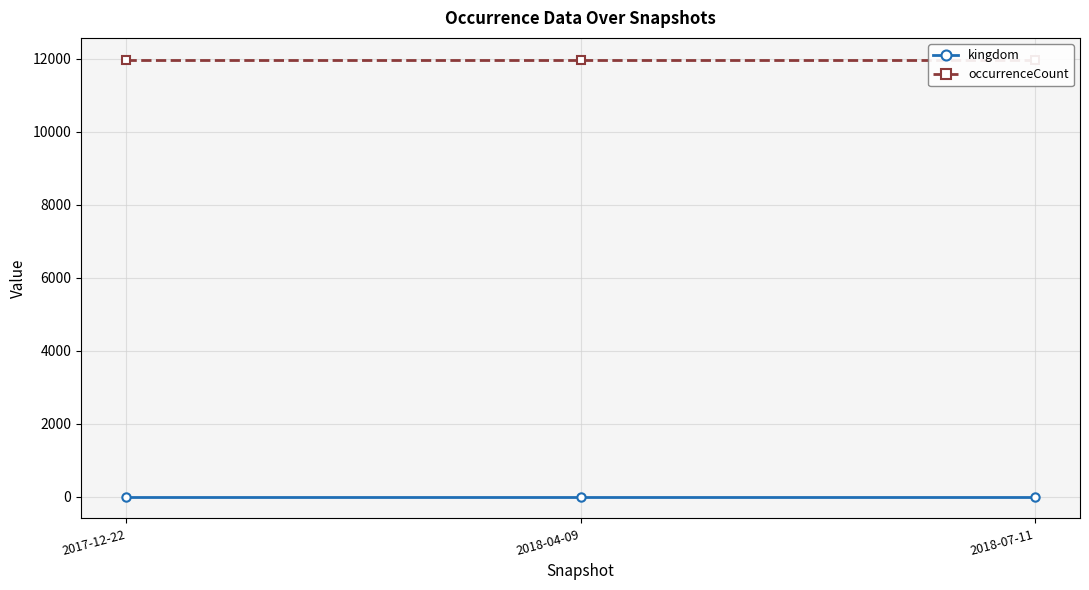

Reading left to right, list all the values displayed in this chart.

kingdom: 2017-12-22=1	2018-04-09=1	2018-07-11=1
occurrenceCount: 2017-12-22=11973	2018-04-09=11973	2018-07-11=11973